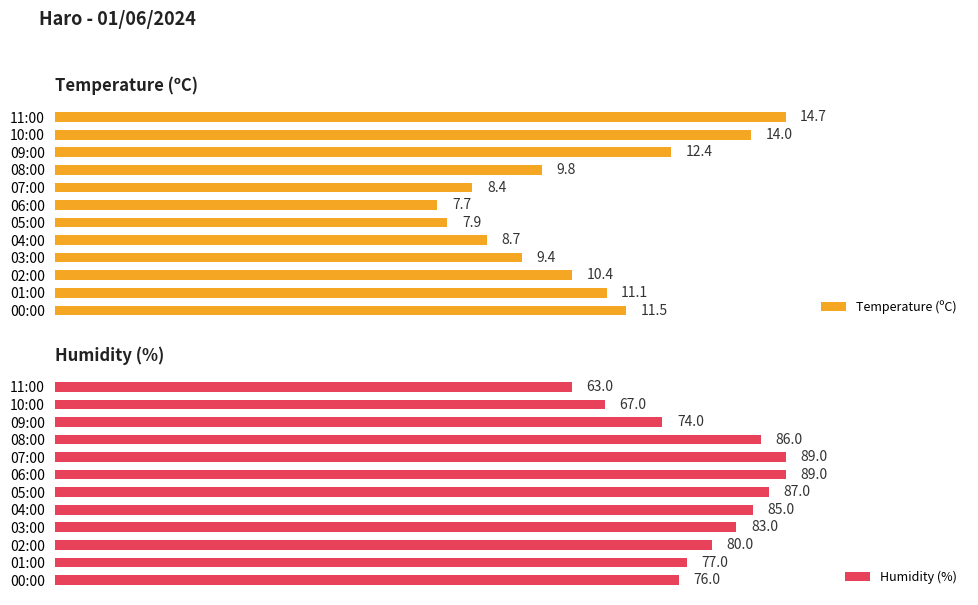

Where is Humidity (%) nearest to the value 76?

00:00